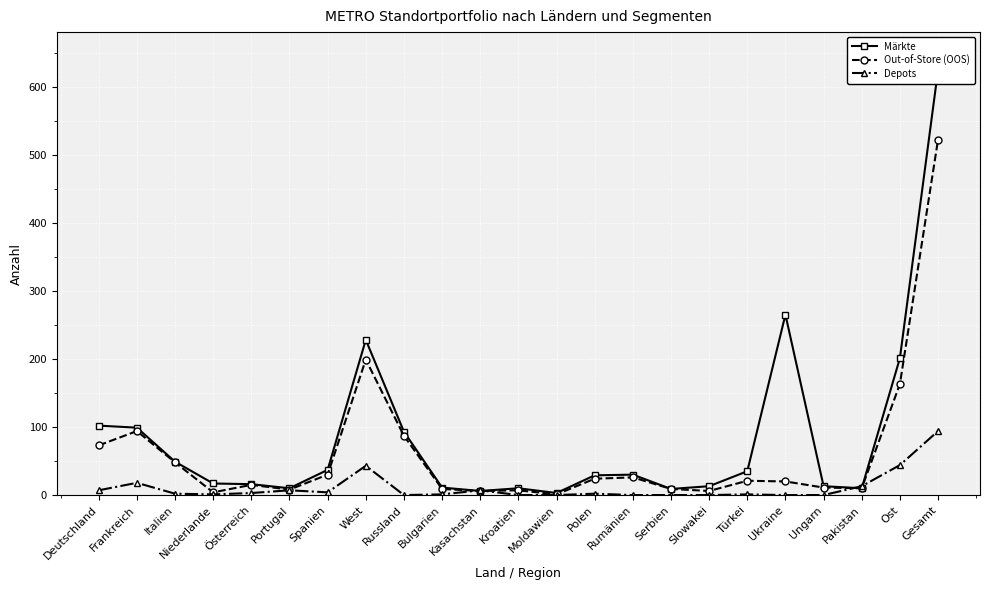

Reading left to right, extract all data points from this chart.

Märkte: 102	99	49	17	16	10	37	228	93	11	6	10	3	29	30	9	13	35	265	13	10	201	624
Out-of-Store (OOS): 73	94	48	4	15	8	30	199	87	9	6	7	1	24	26	9	6	21	20	11	10	163	522
Depots: 7	18	2	1	3	7	4	43	0	1	7	0	0	2	0	0	0	1	0	0	13	44	94